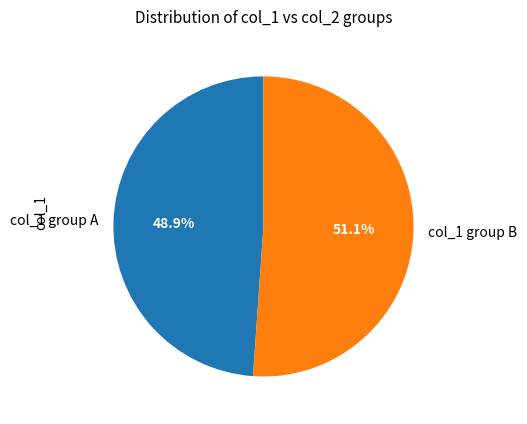

Which slice is the largest?

col_1 group B